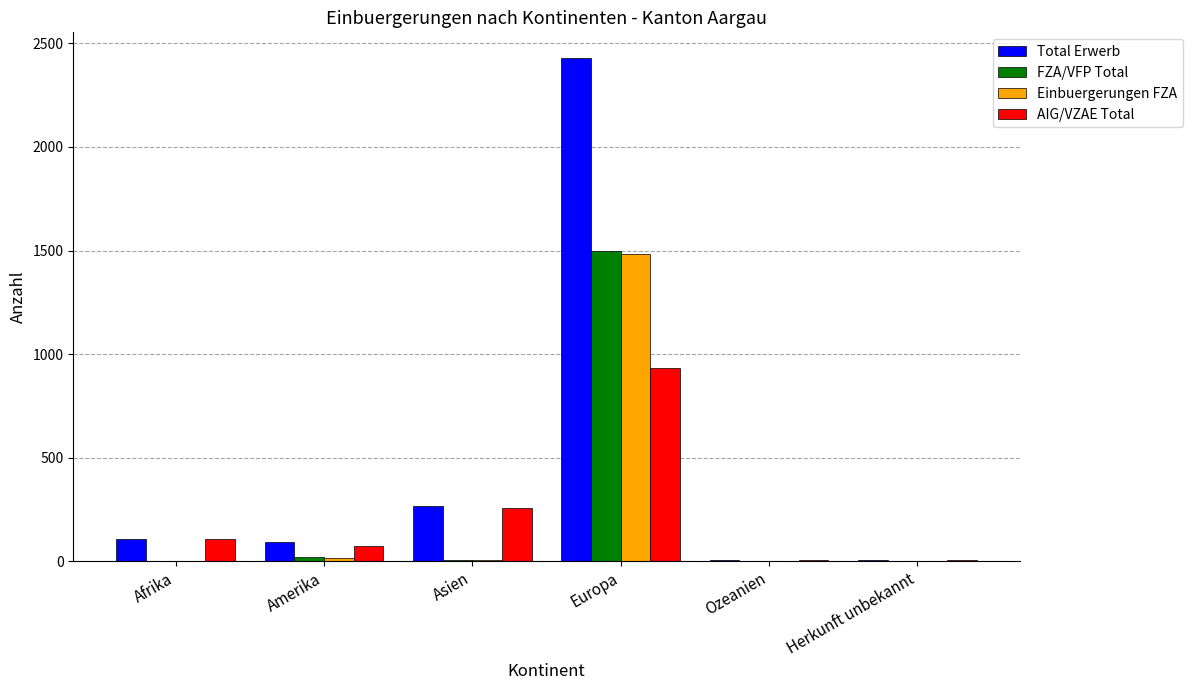

What is the sum of all FZA/VFP Total values?

1526